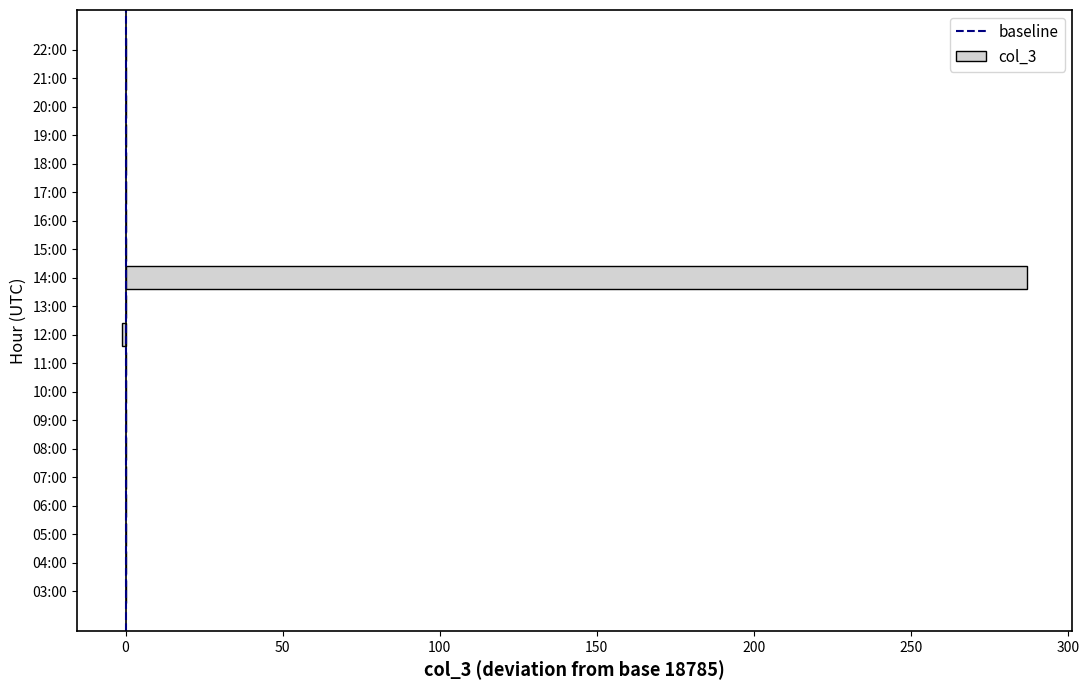

What is the sum of all values?

286